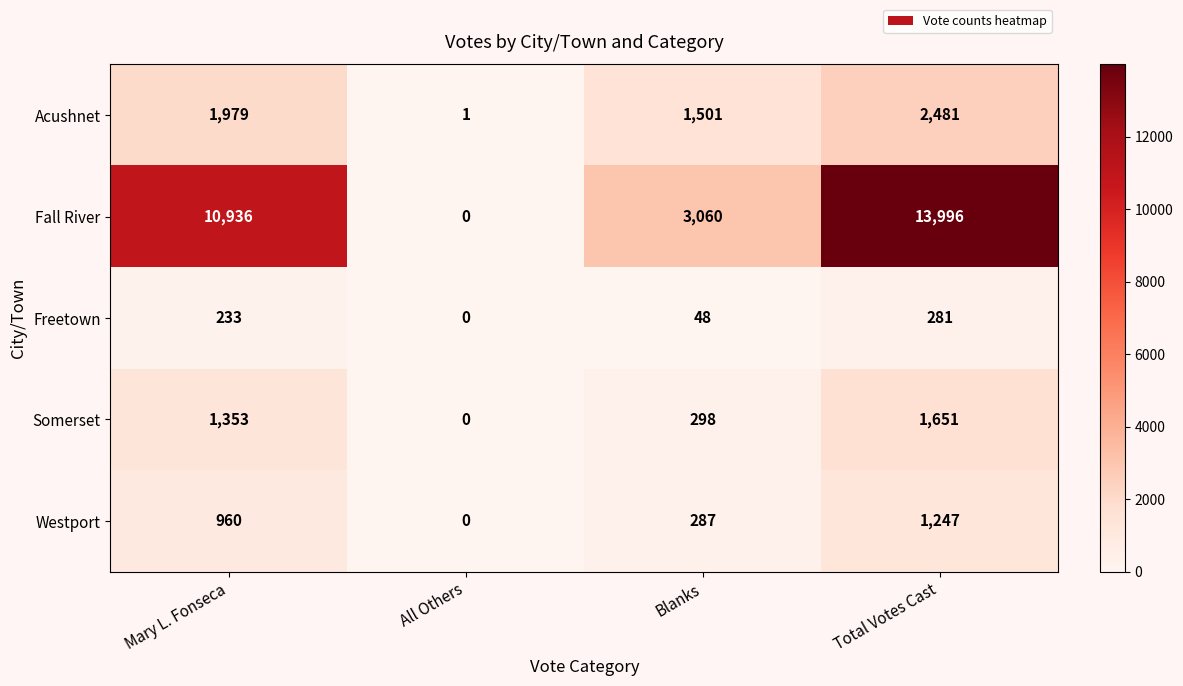

Is it true that Westport equals 619 at Total Votes Cast?

False